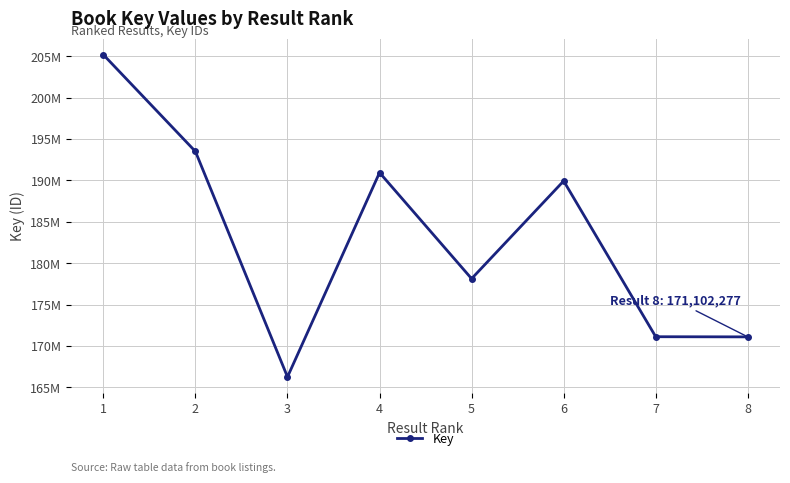

Is it true that the value at 8 is 281352122?

False